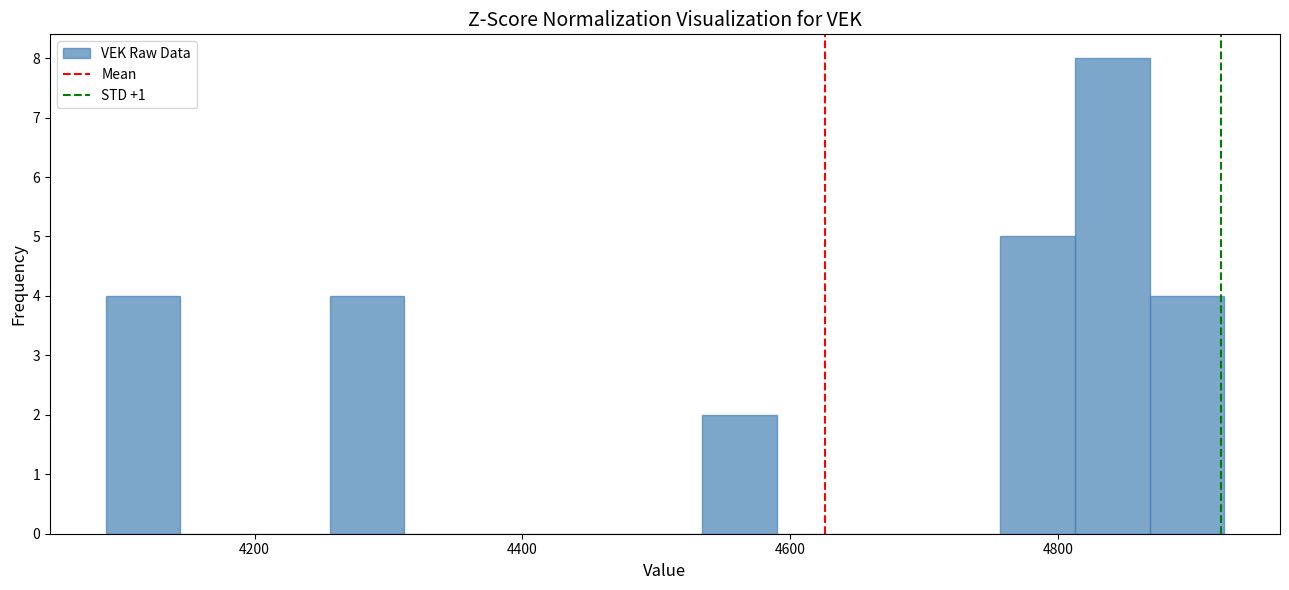

Read against the x-axis, roughly where is the centre of the tallest bar?

4840